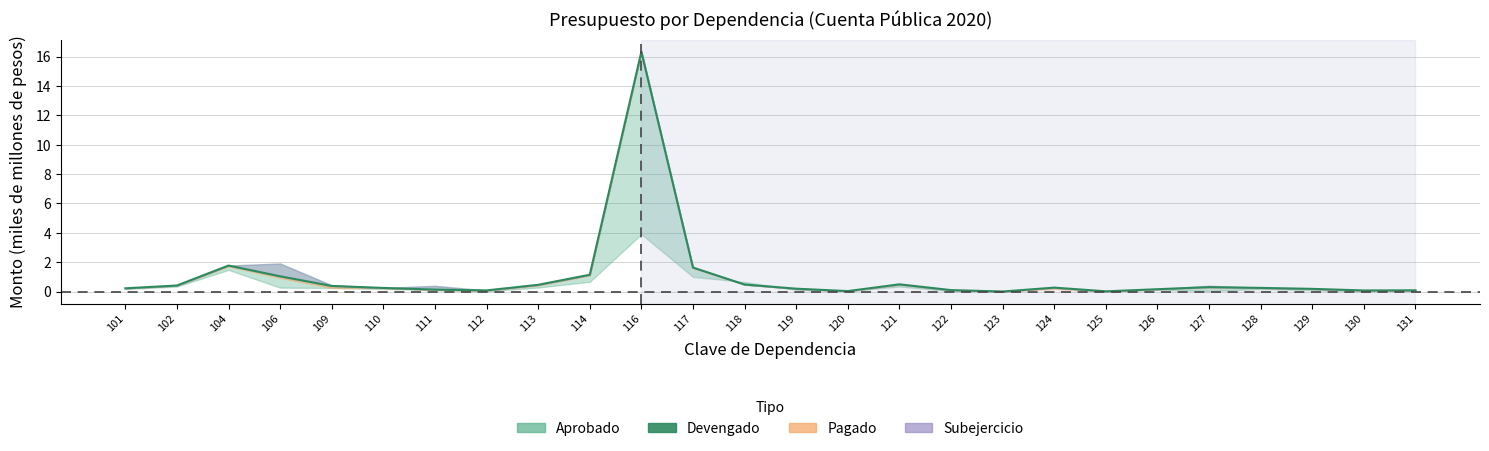

What is the value of the 3rd point from the left?

1.8